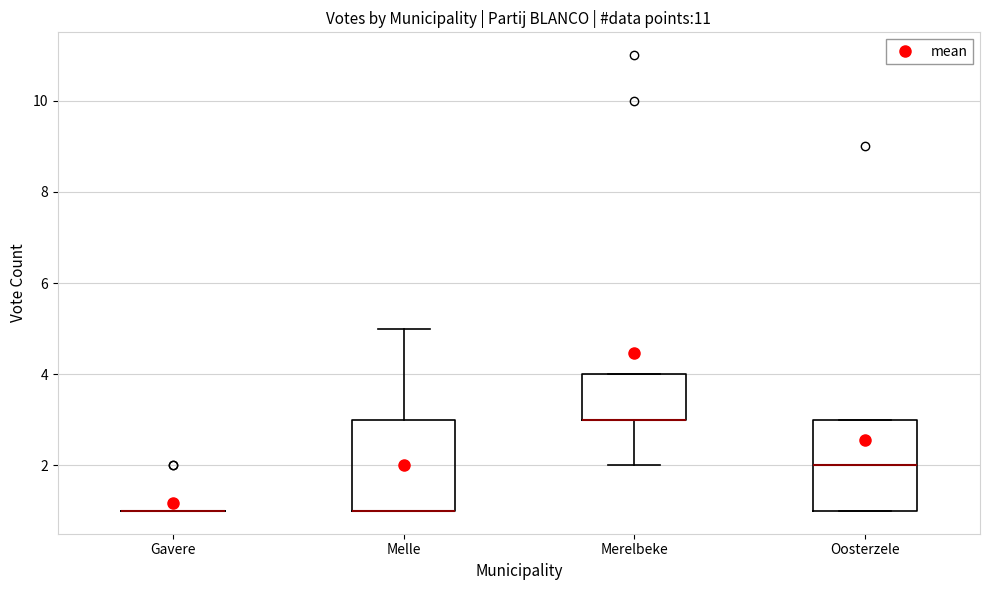

Reading left to right, transcribe this box plot: for each box, give where its median line is, the range the box spans, and where its two whiskers end, as read against the y-axis. The values are not printed on the chart, so give them approximately, as read against the axis.

Gavere: box collapsed to a line at 1, whiskers 1 to 1
Melle: median 1 (drawn on the box's lower edge), box 1 to 3, whiskers 1 to 5
Merelbeke: median 3 (drawn on the box's lower edge), box 3 to 4, whiskers 2 to 4
Oosterzele: median 2, box 1 to 3, whiskers 1 to 3